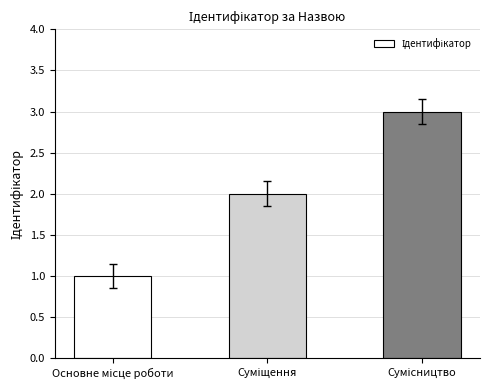

What is the difference between the maximum and minimum values?

2